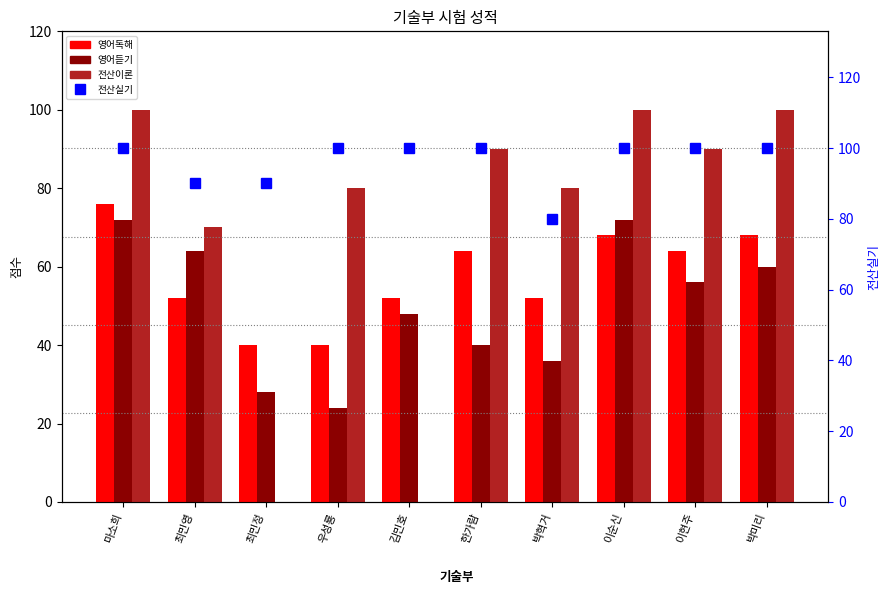

What position from the right is 박미리?

1